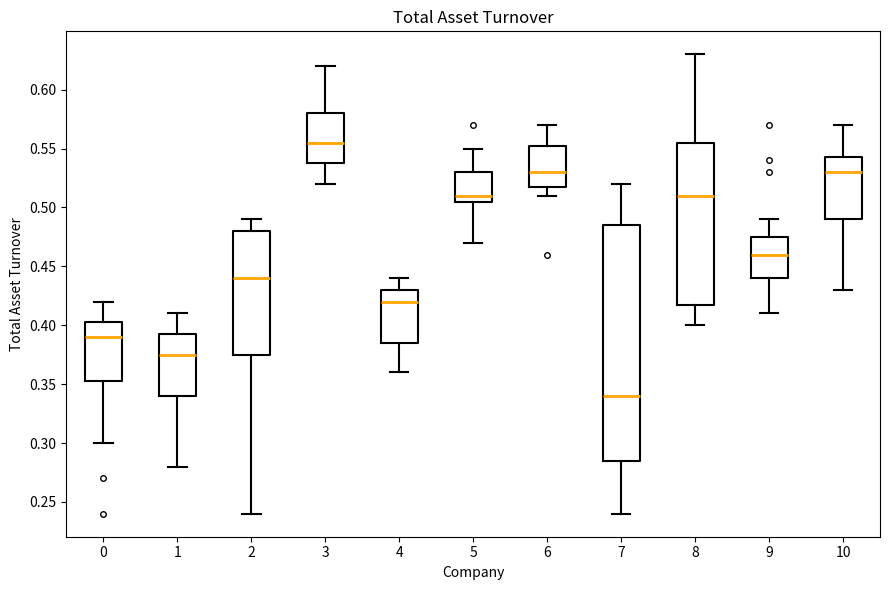

Where is the upper edge of the box at x = 10 on the y-axis? The values are not printed on the chart, so give them approximately, as read against the axis.

0.545